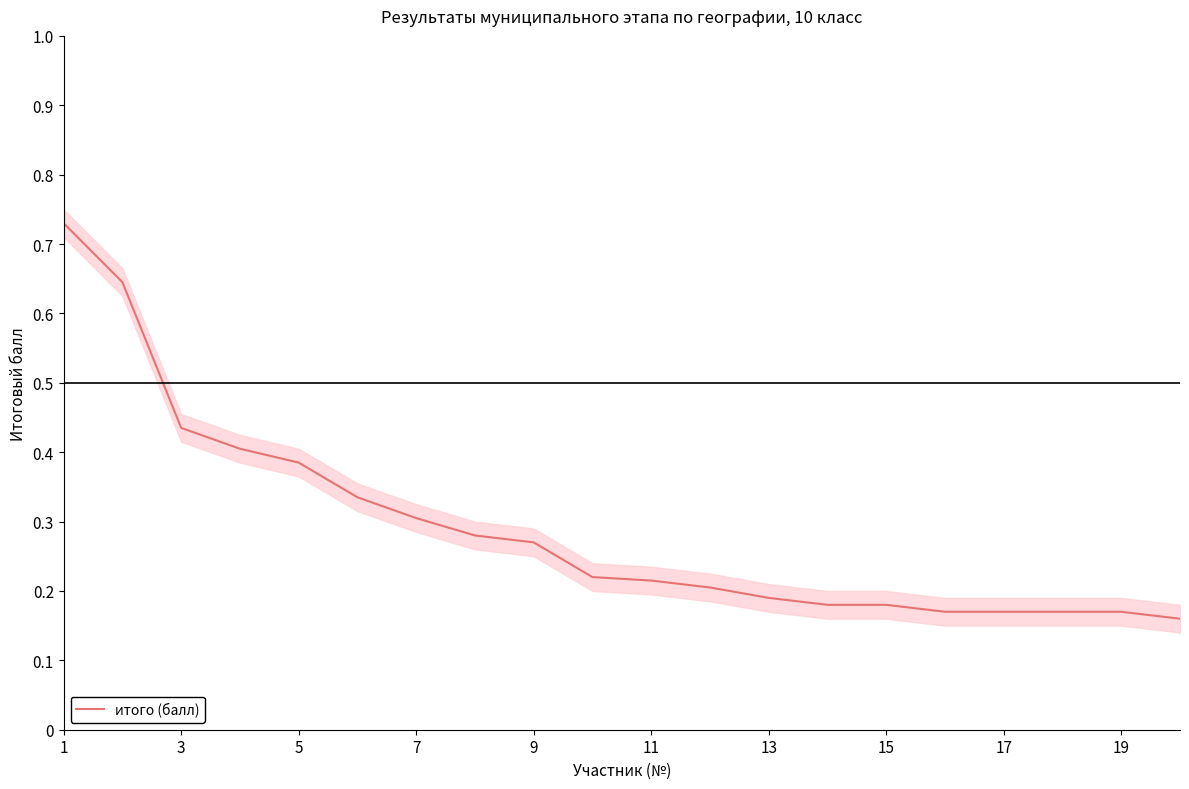

What is the sum of all values?

582.0